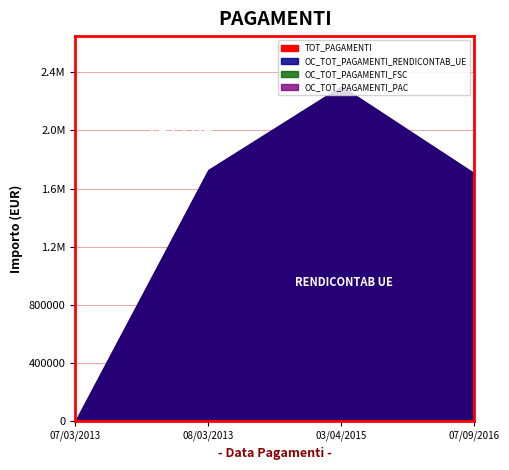

Reading left to right, extract all data points from this chart.

TOT_PAGAMENTI: 0.0	1727576.0	2303434.0	1703504.9
OC_TOT_PAGAMENTI_RENDICONTAB_UE: 0.0	1727576.0	2303434.0	1703504.9
OC_TOT_PAGAMENTI_FSC: 0.0	0.0	0.0	0.0
OC_TOT_PAGAMENTI_PAC: 0.0	0.0	0.0	0.0